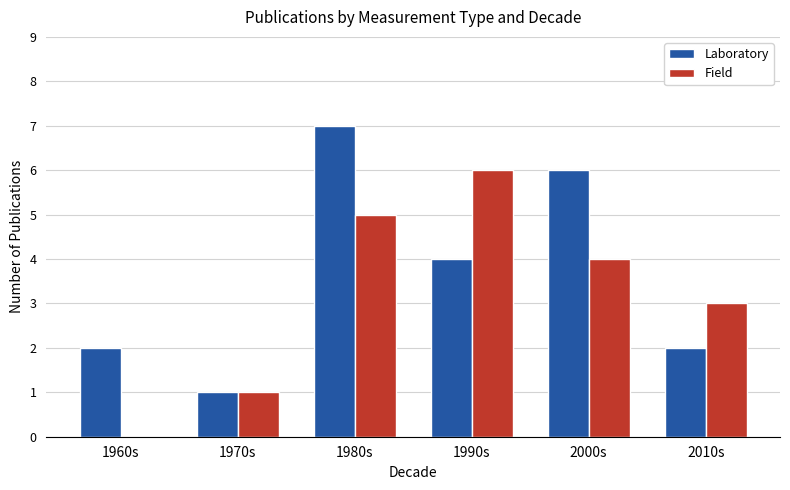

Is the value of Laboratory at 1980s greater than the value of Field at 2010s?

Yes